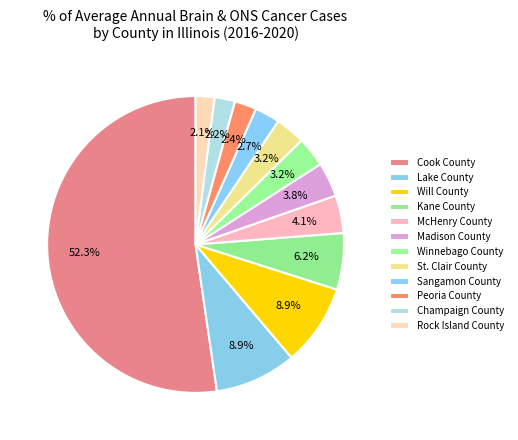

Which has a higher value, Sangamon County or Cook County?

Cook County